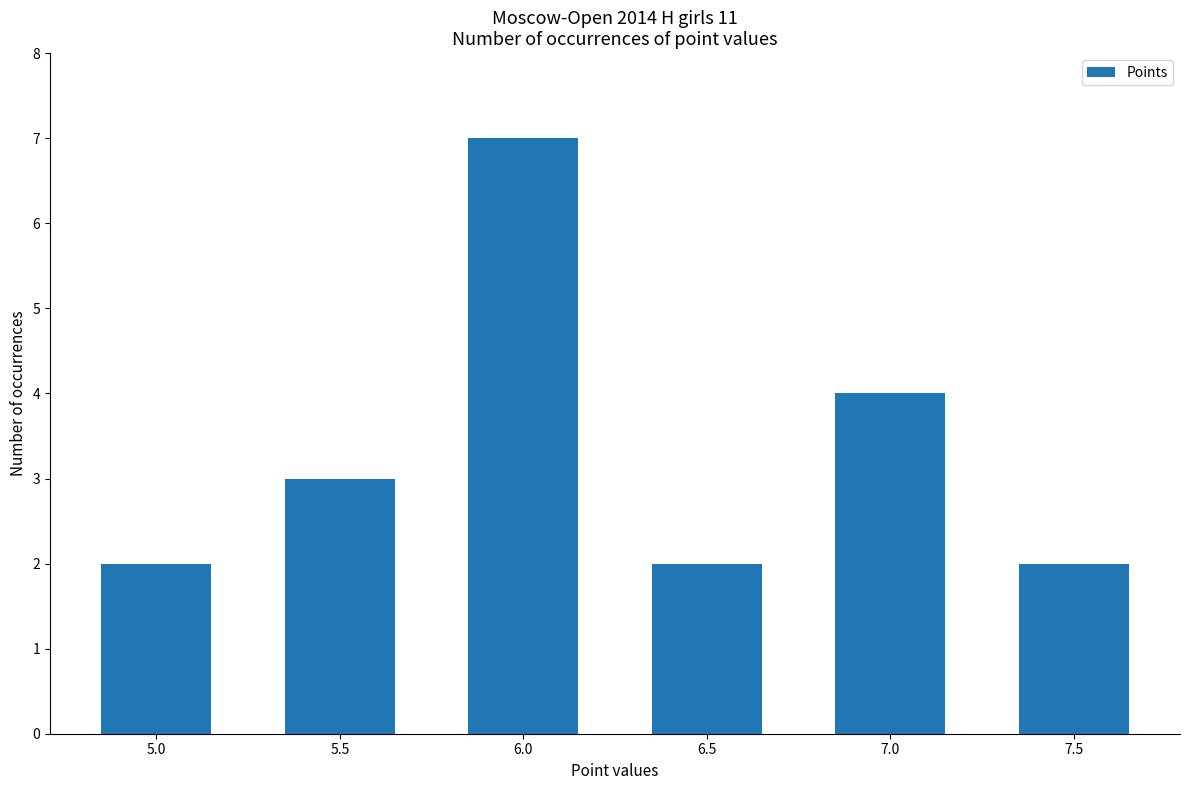

Does the chart contain any negative values?

No